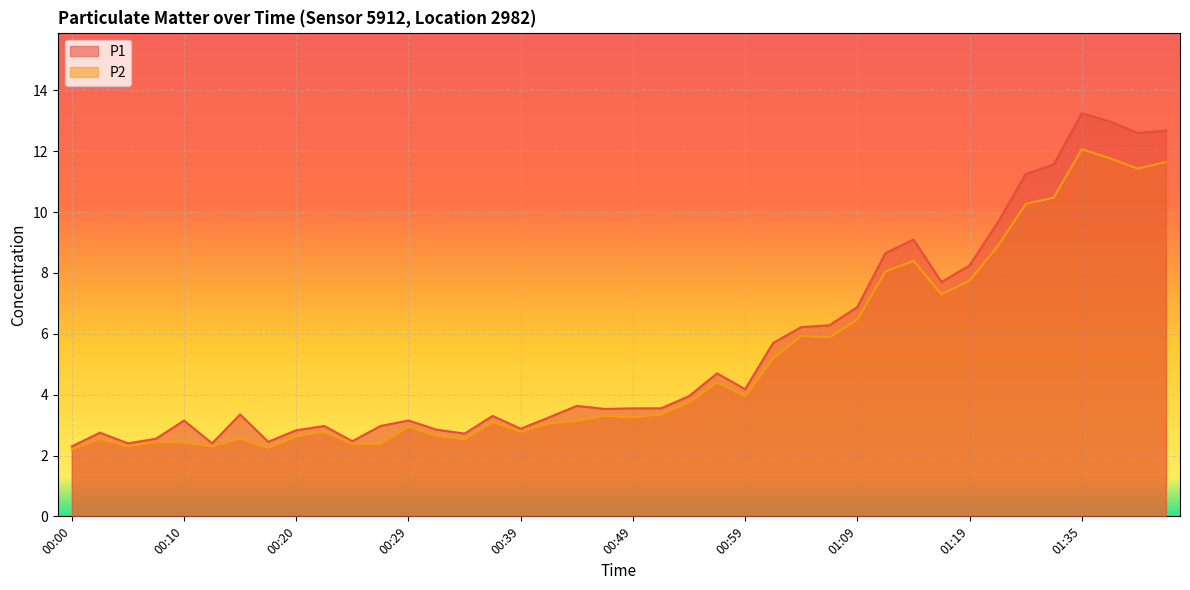

Rank the categories by P1 value from lowest to highest.

00:00, 00:05, 00:13, 00:17, 00:25, 00:08, 00:34, 00:03, 00:20, 00:32, 00:39, 00:22, 00:27, 00:10, 00:29, 00:42, 00:37, 00:15, 00:46, 00:49, 00:51, 00:44, 00:54, 00:59, 00:56, 01:01, 01:03, 01:06, 01:09, 01:16, 01:19, 01:12, 01:14, 01:21, 01:27, 01:32, 01:40, 01:42, 01:37, 01:35